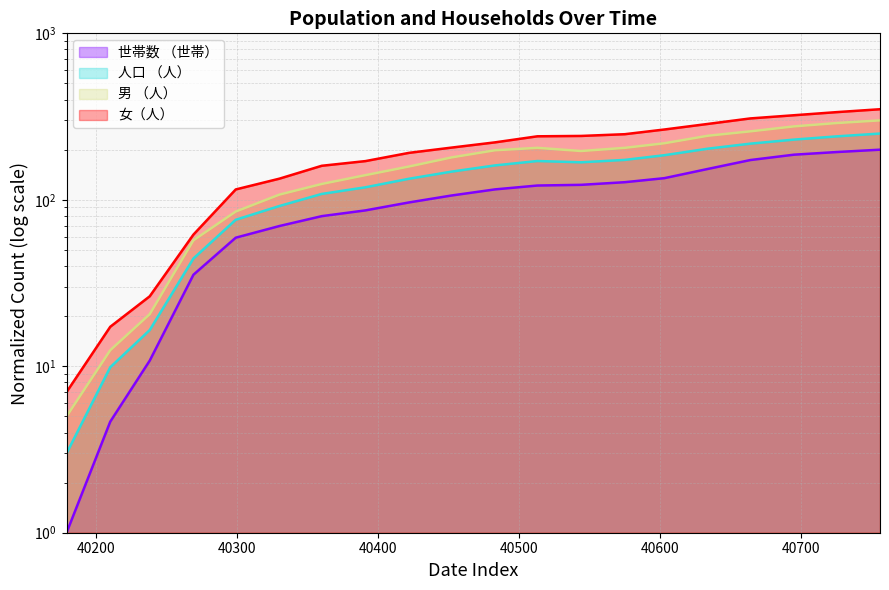

The value of 男 （人） at 40695 is 470.2. True or false?

False